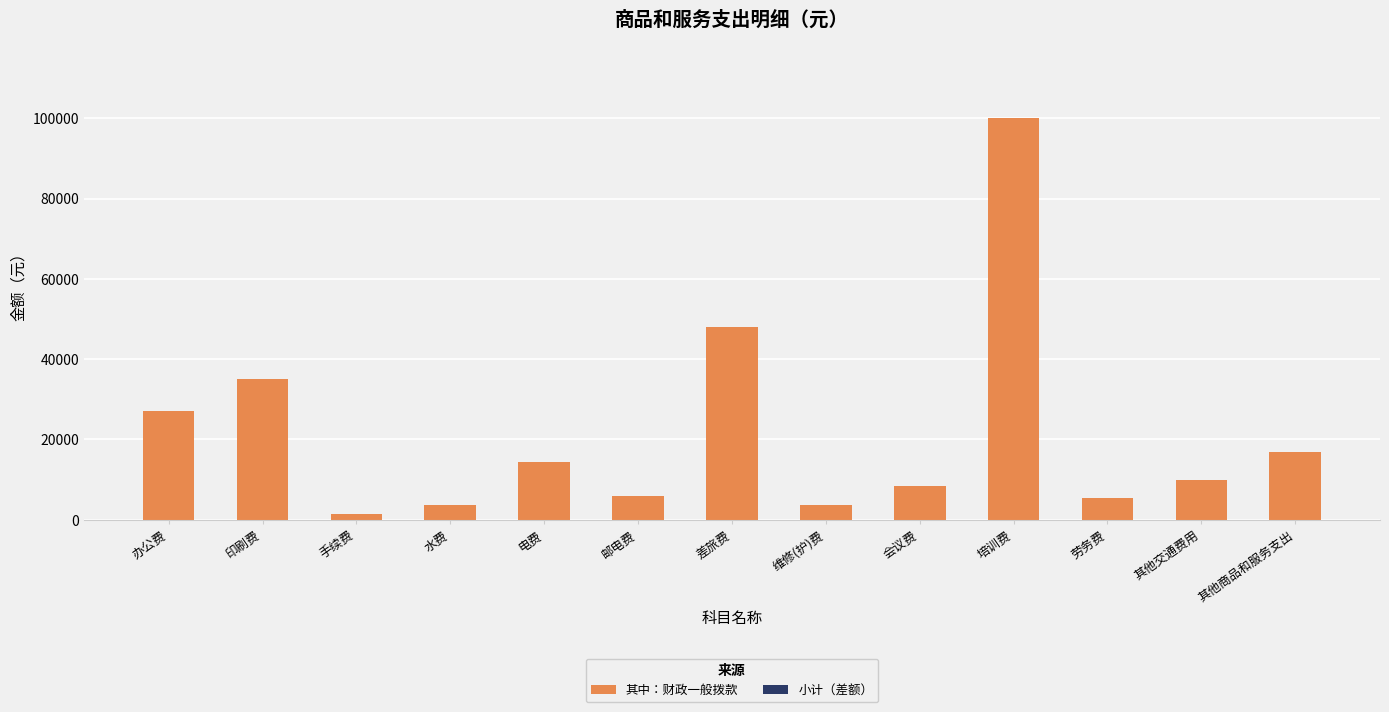

Between 培训费 and 维修(护)费, which is larger?

培训费